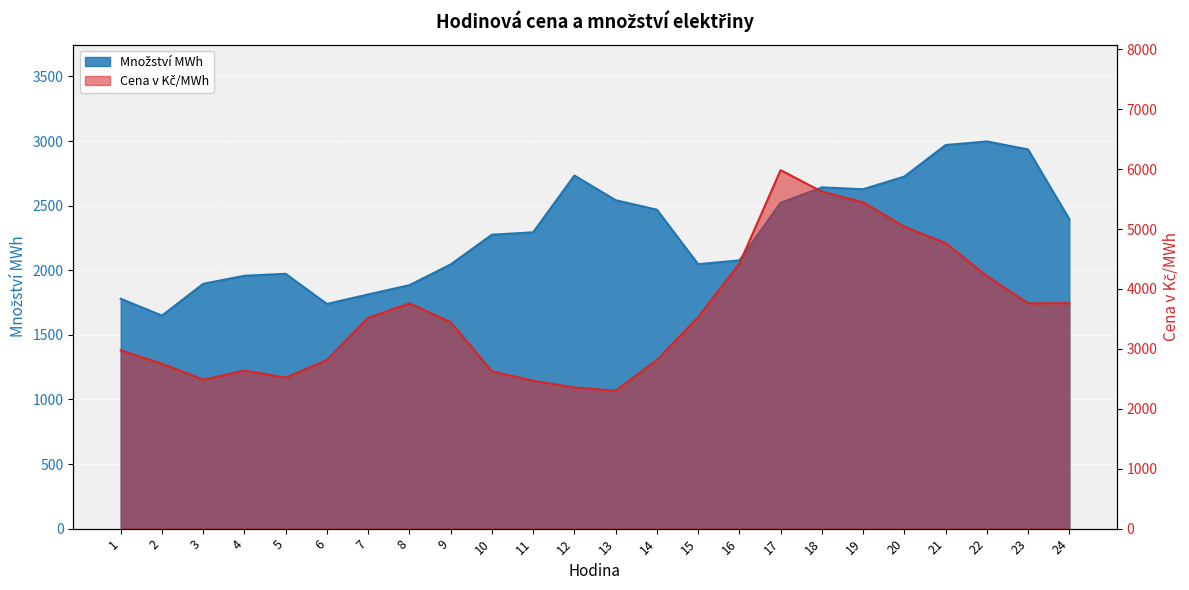

What is the value of the Množství MWh point at the 23rd from the left?

2935.3